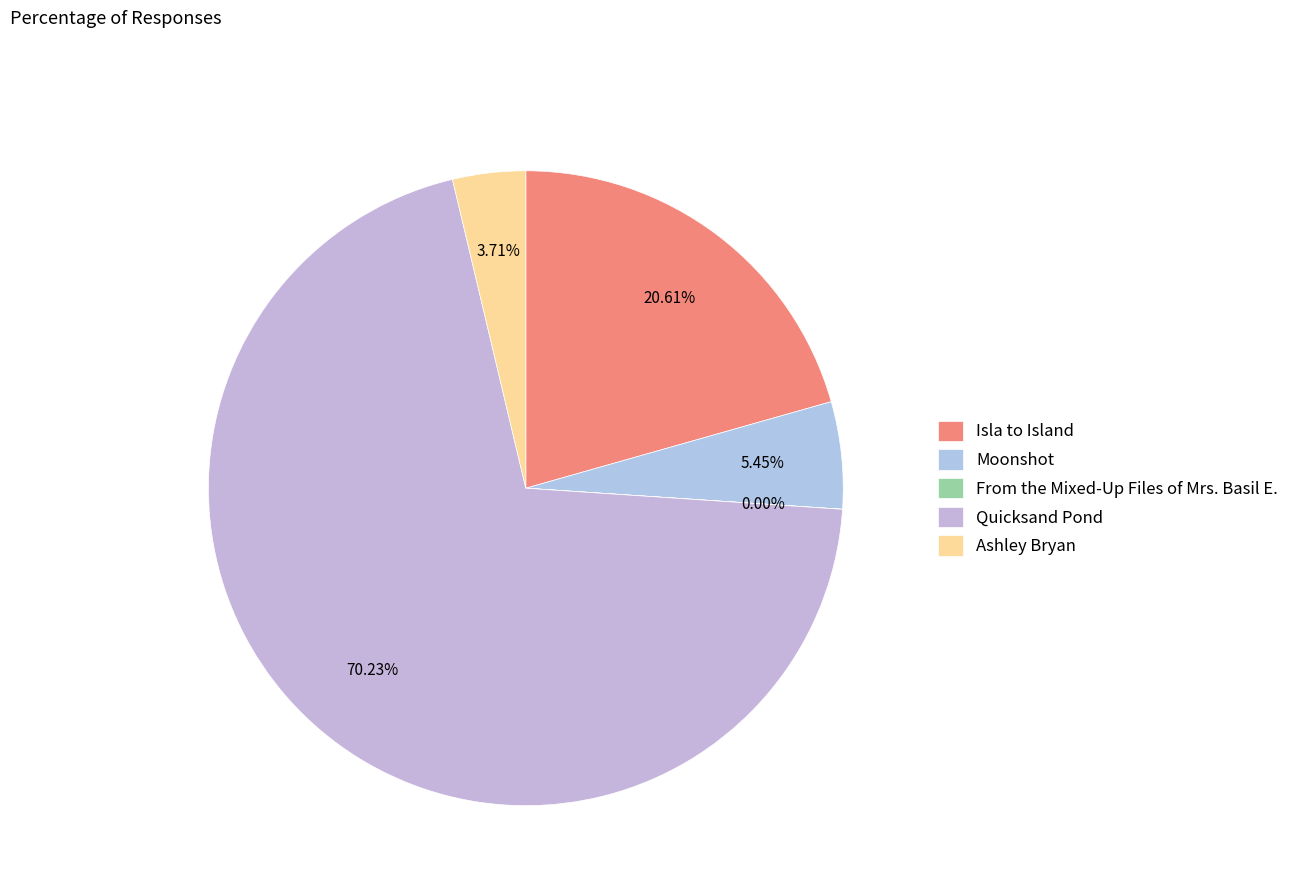

To the nearest percent, what percentage of the pie is Quicksand Pond?

70%